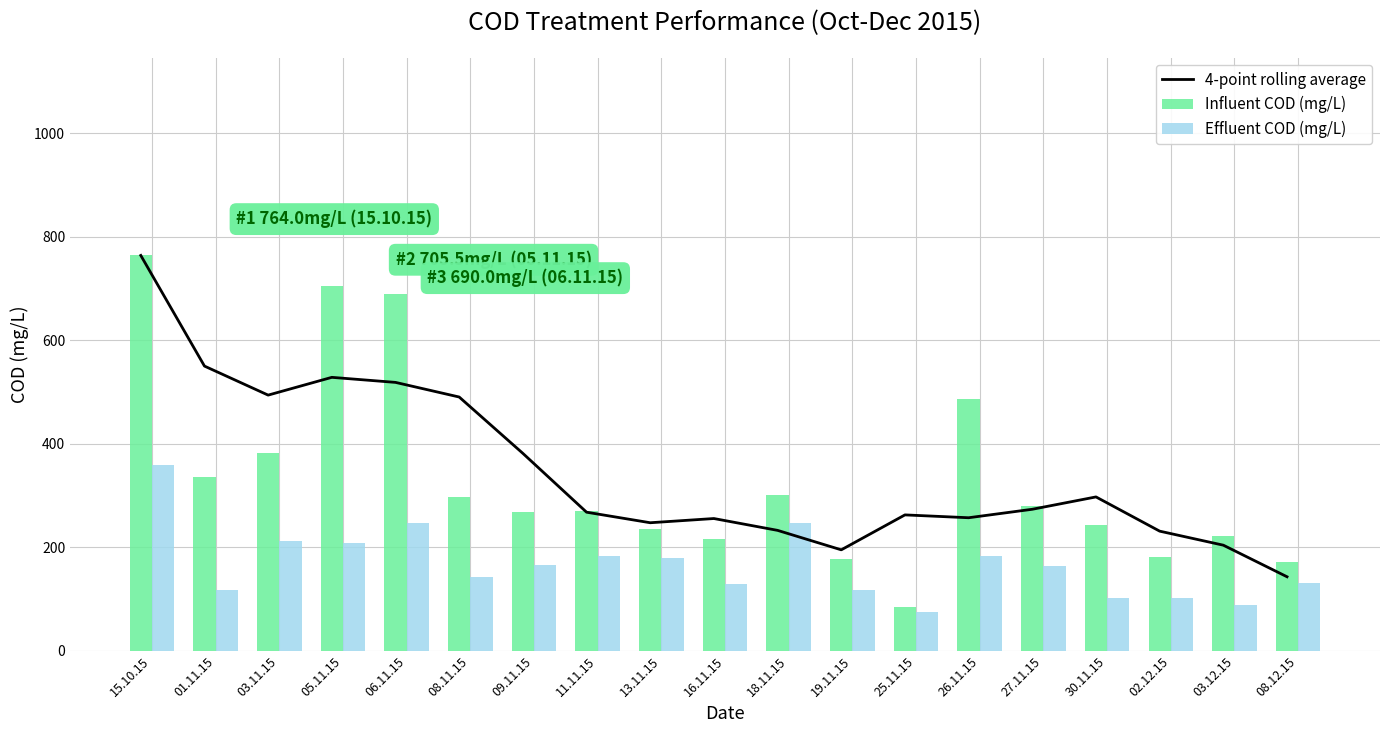

What is the value of the 4-point rolling average bar at the 2nd from the left?

550.2